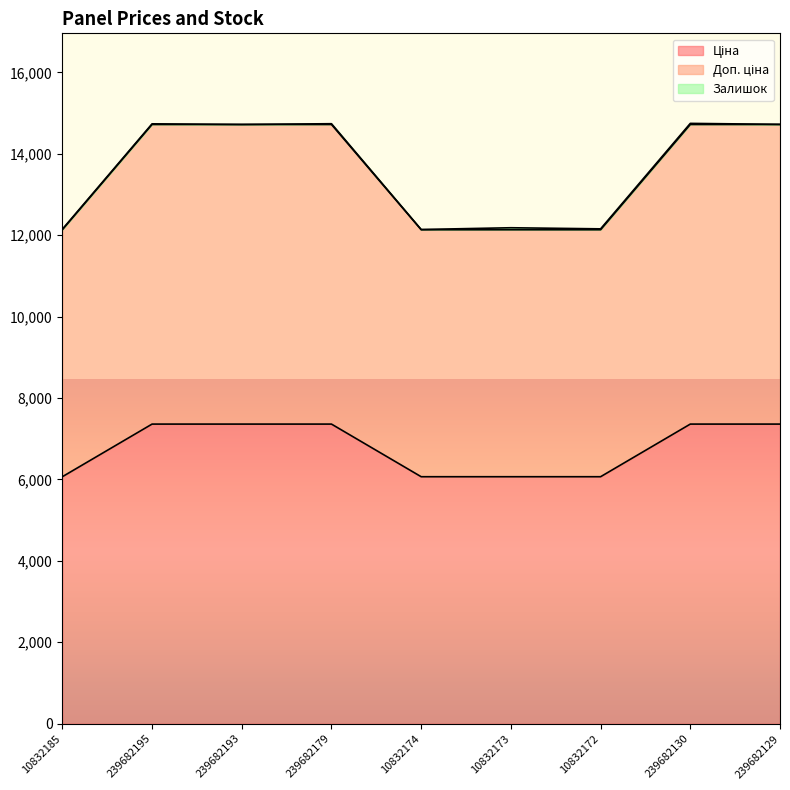

Does the chart display data point markers on the line(s)?

No